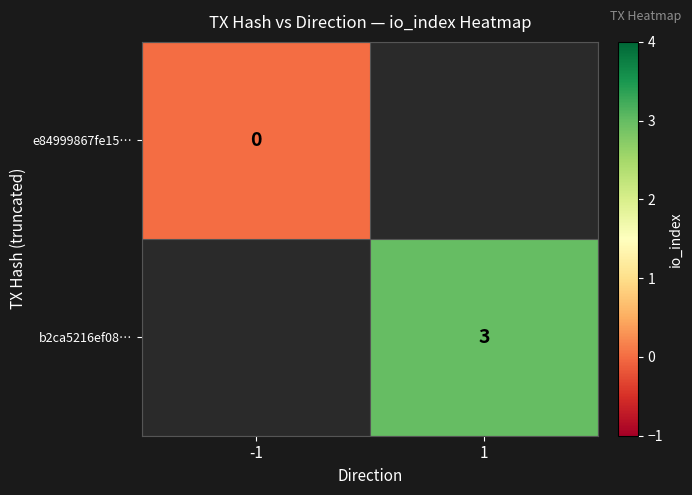

How many categories are shown in the chart?

2